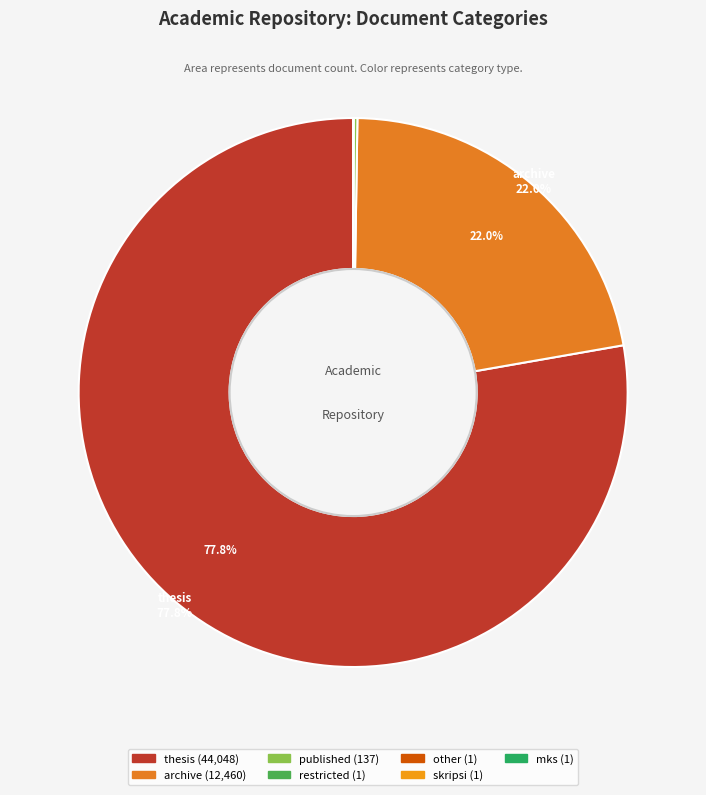

Which slice is the largest?

thesis